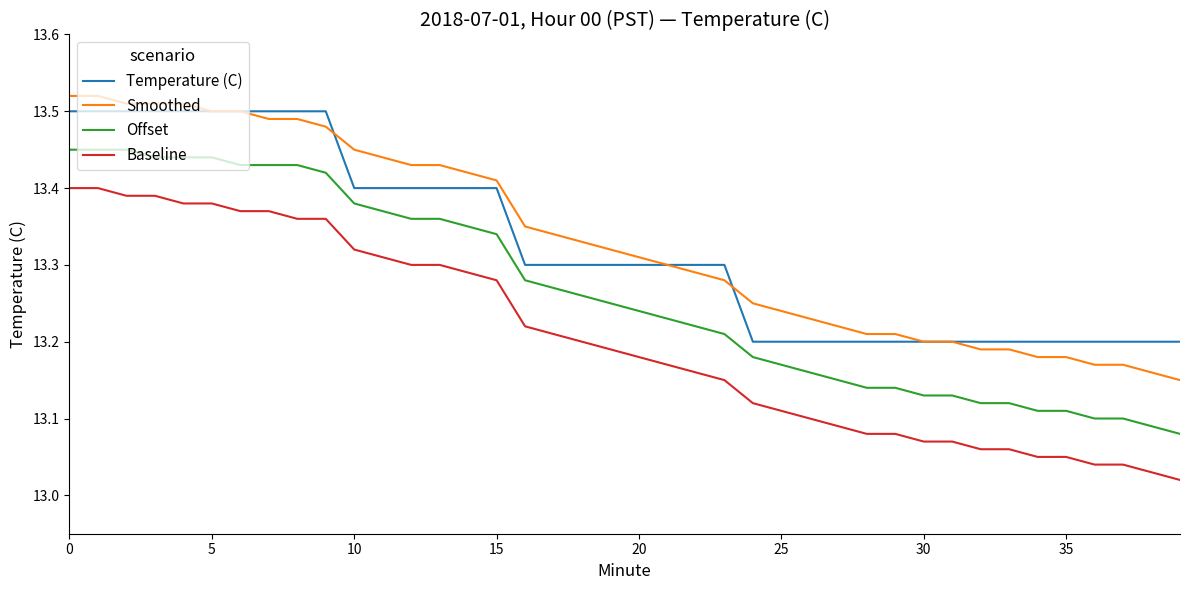

Which series has the widest spread of values?

Baseline